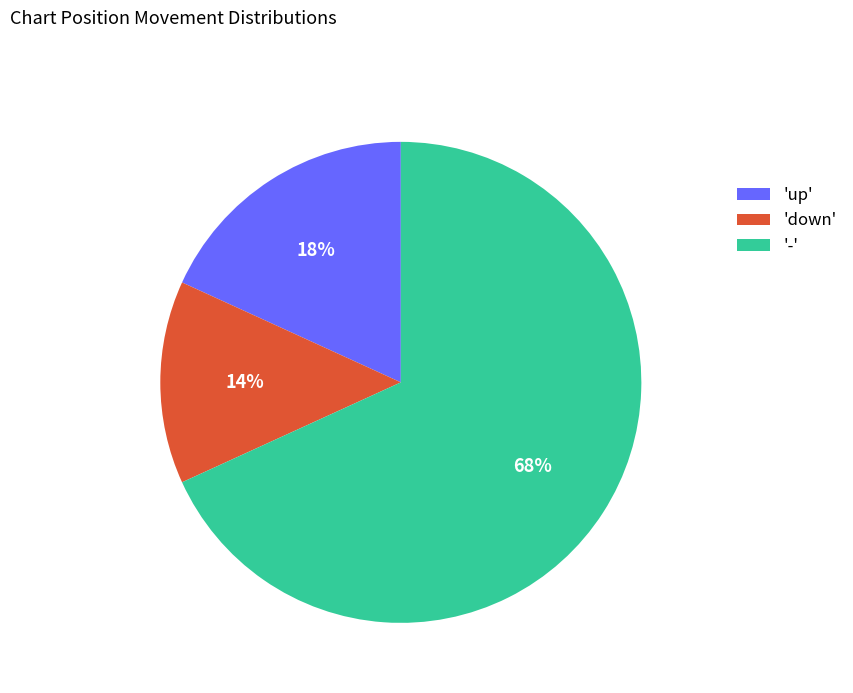

Does any single category account for the majority?

Yes